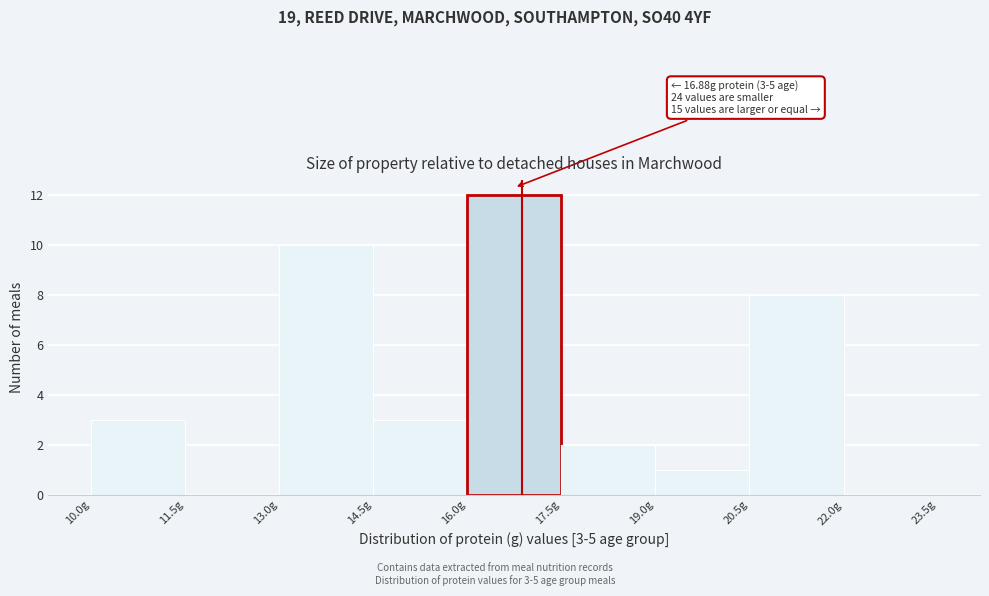

Which range on the x-axis has the tallest bar?

16.0 to 17.5